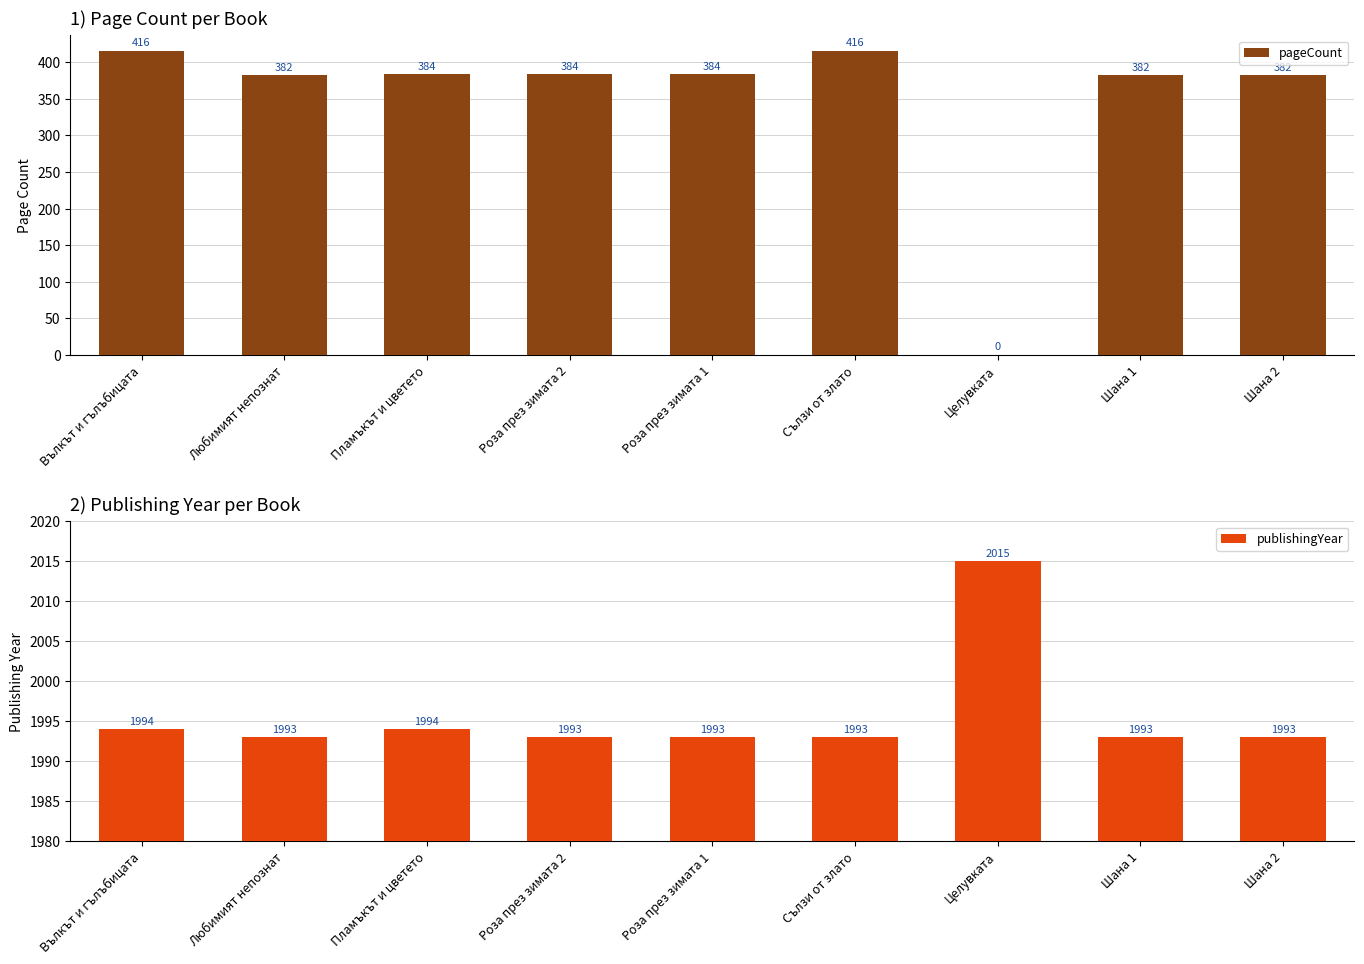

What is the label of the 2nd bar from the left?

Любимият непознат